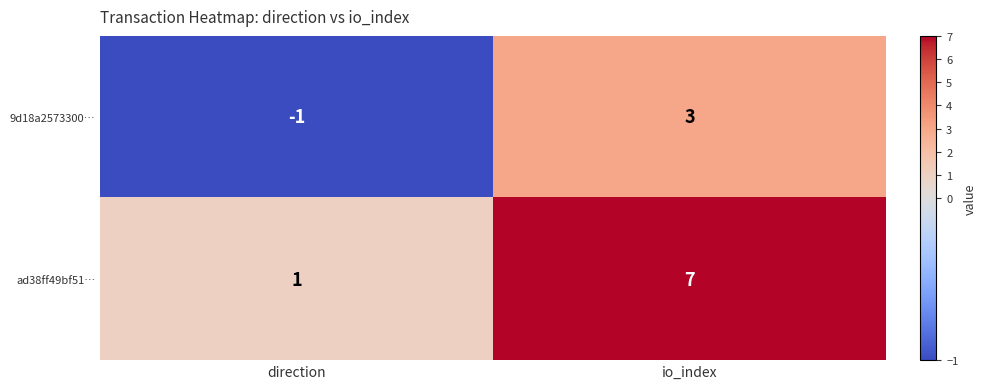

Reading right to left, extract all data points from this chart.

9d18a2573300…: 3	-1
ad38ff49bf51…: 7	1